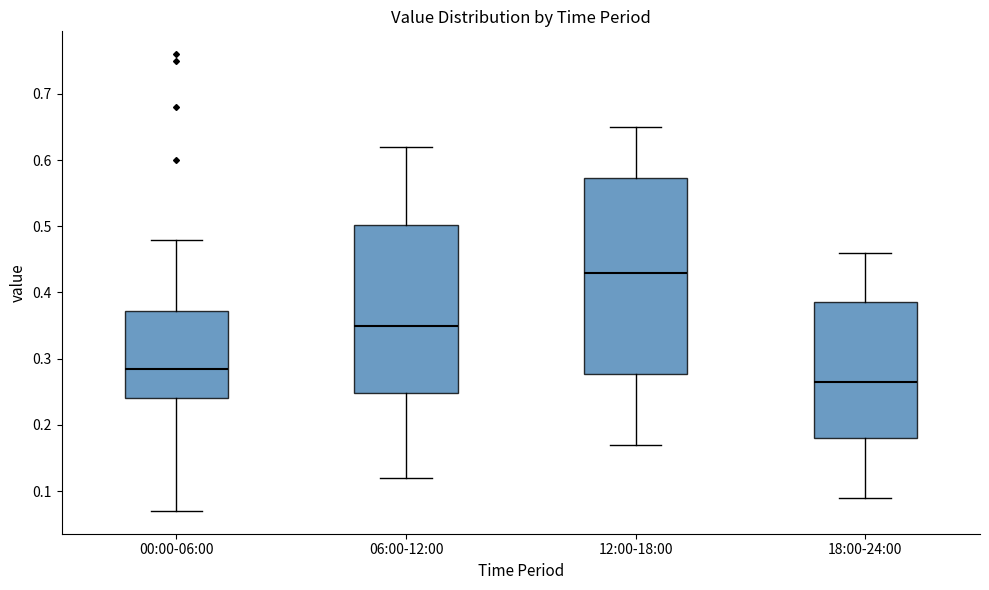

Which box's median line is the lowest?

18:00-24:00